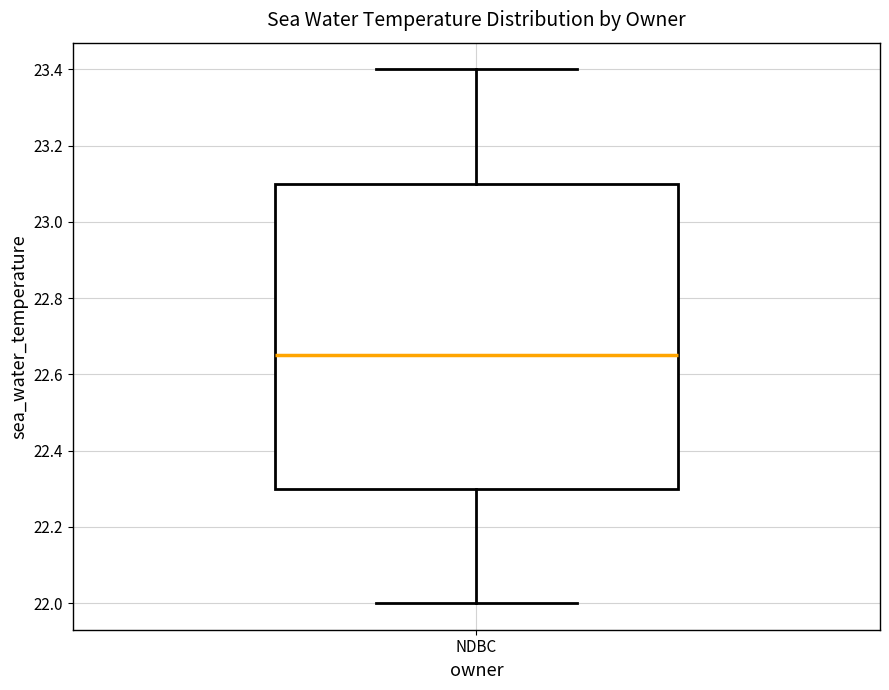

Transcribe this box plot: give where the median line is, the range the box spans, and where the two whiskers end, as read against the y-axis. The values are not printed on the chart, so give them approximately, as read against the axis.

median 22.66, box 22.30 to 23.10, whiskers 22.00 to 23.40